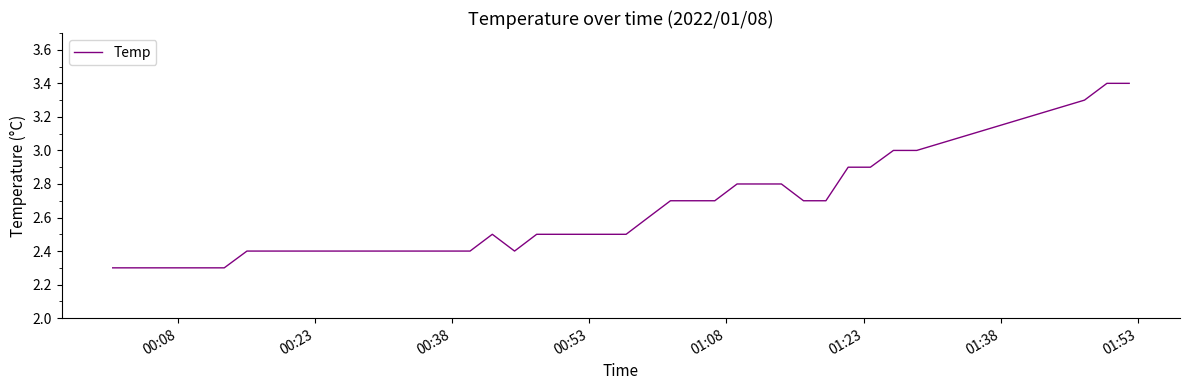

What is the minimum value shown in the chart?

2.3